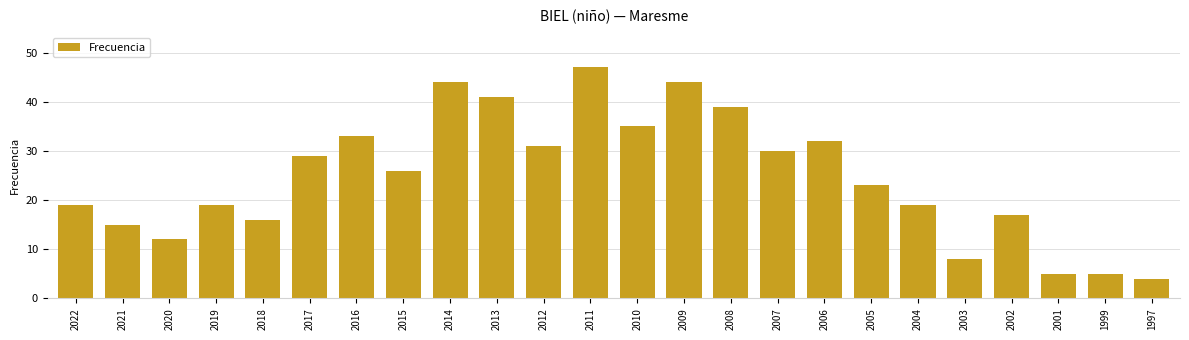

How many values are below 26?

12